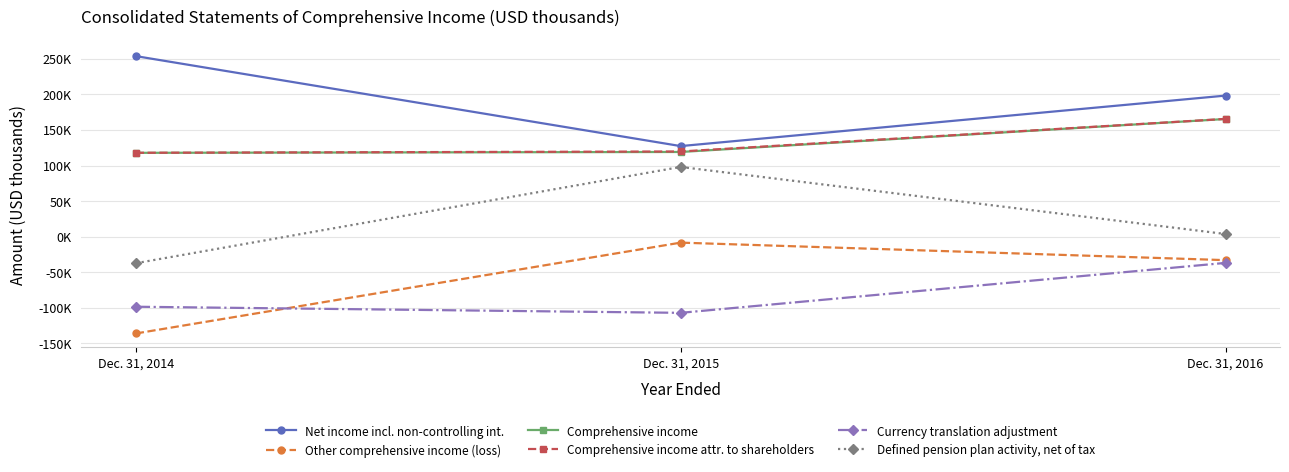

What is the value of the Comprehensive income point at the 3rd from the left?

165497